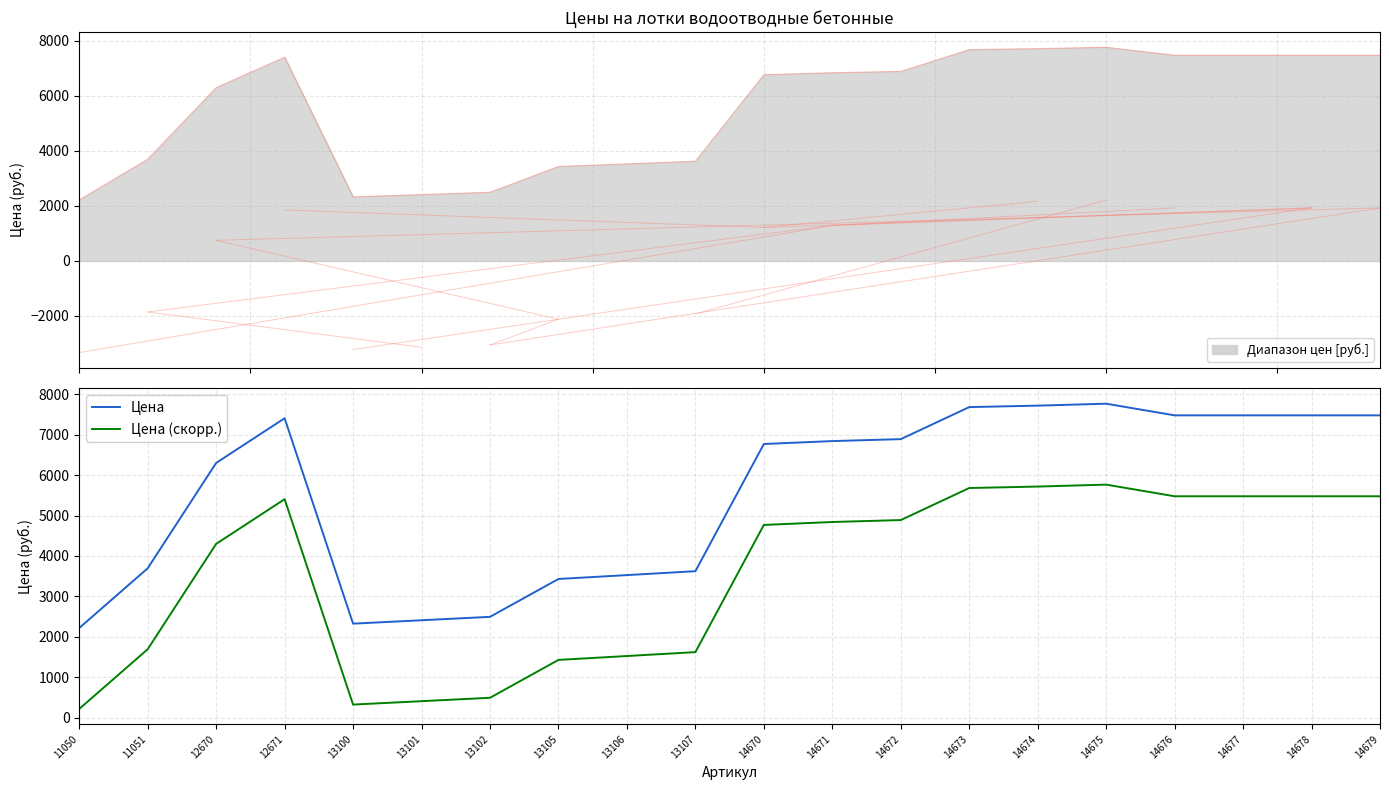

True or false: Цена (скорр.) has more than 0 points higher than both neighbors.

True